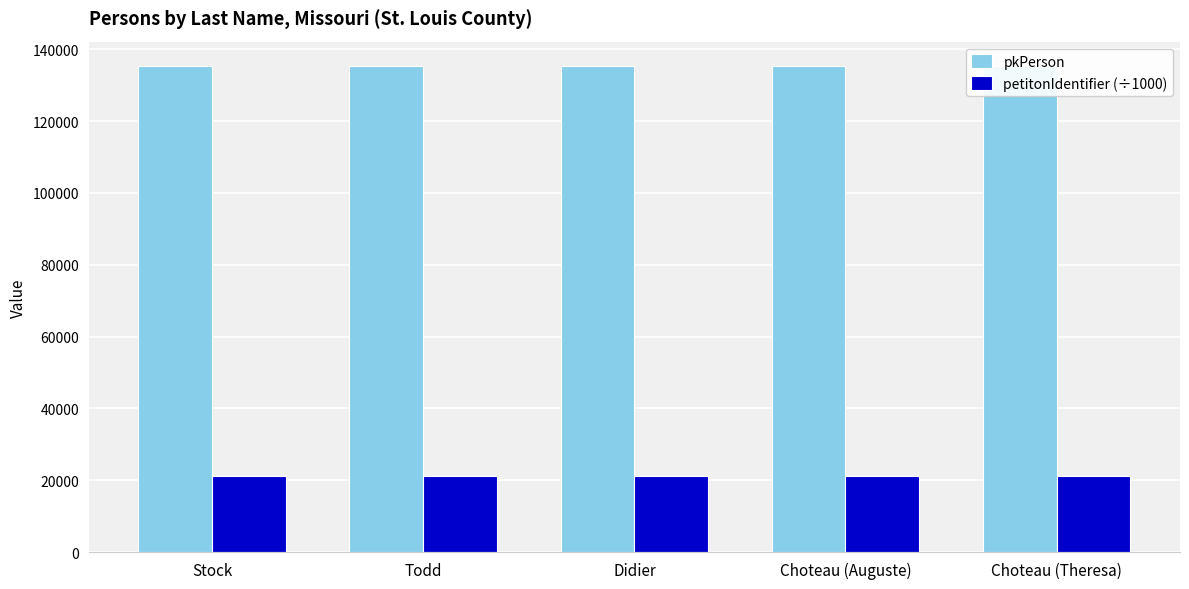

How many bars are there in each group?

2